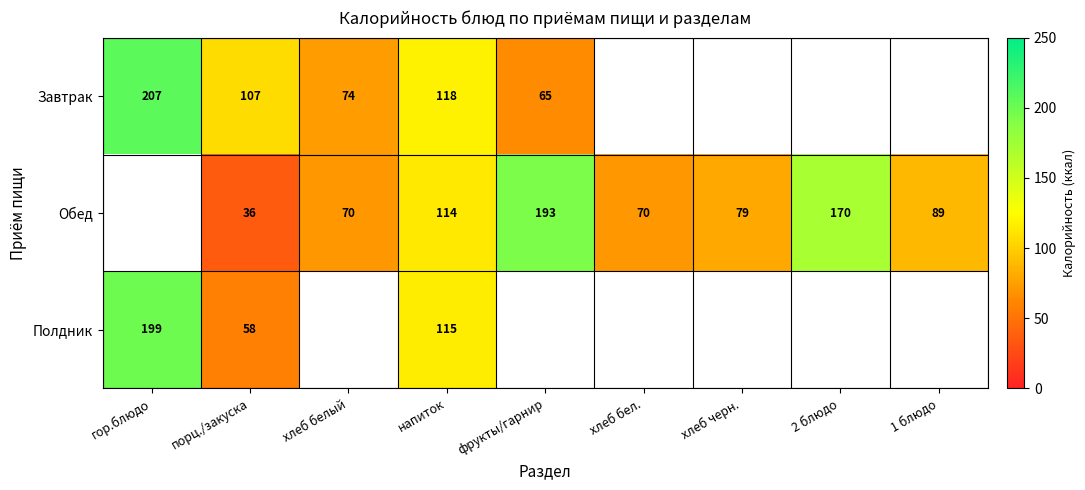

What is the total value across all series at порц./закуска?

201